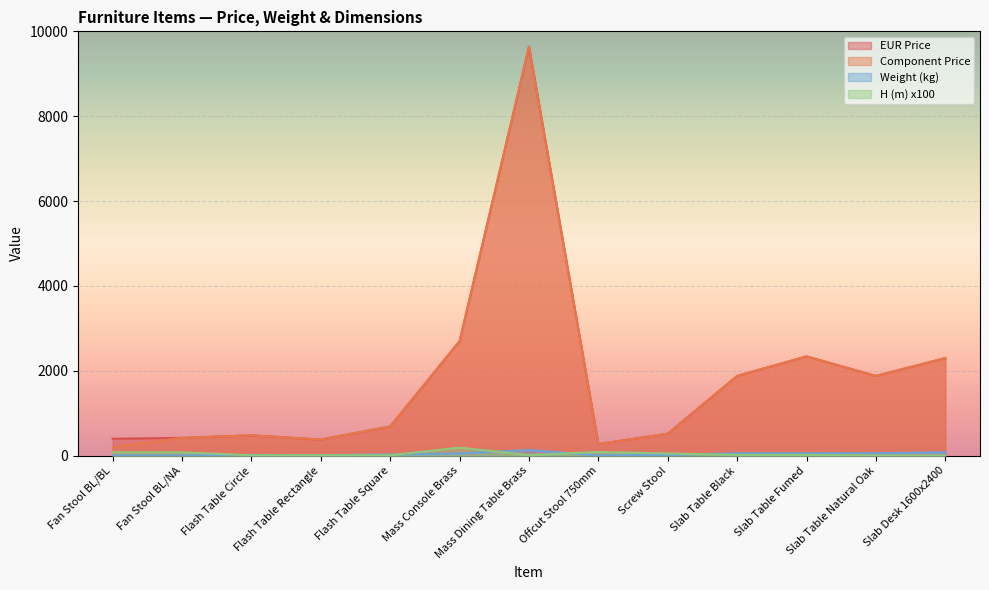

What is the difference between the highest and lowest values at Fan Stool BL/BL?

393.4